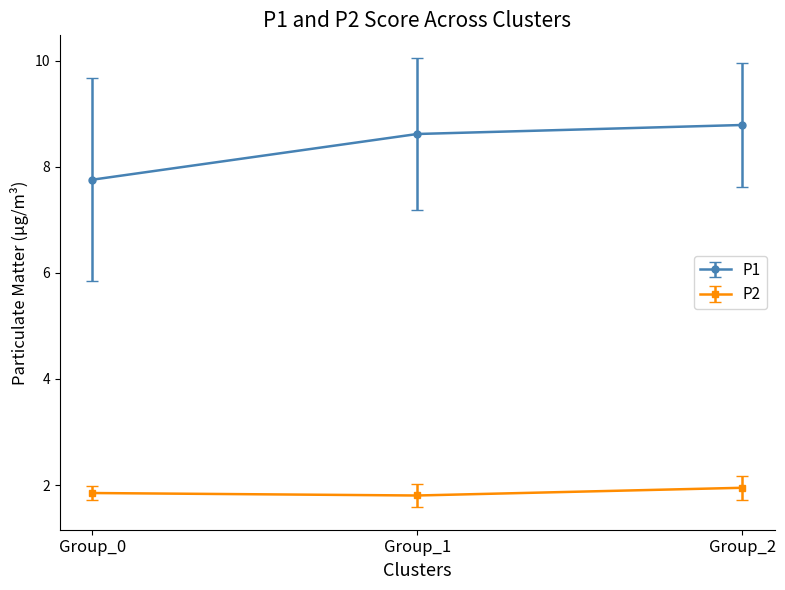

Which series has the largest total across all categories?

P1